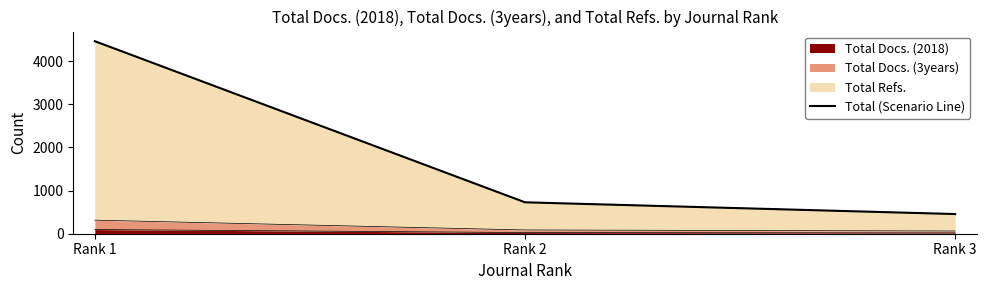

What is the minimum value shown in the chart?

456